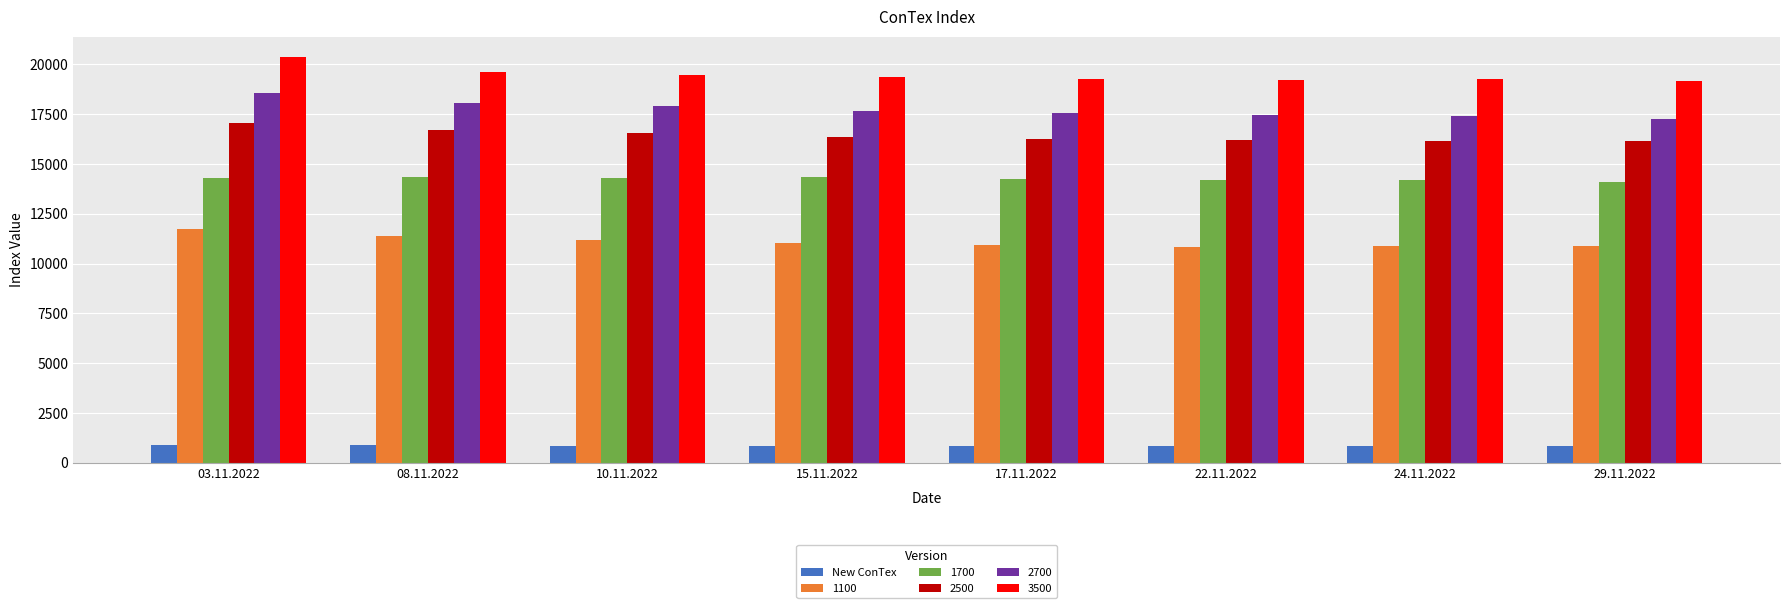

Is it true that New ConTex equals 834 at 29.11.2022?

True